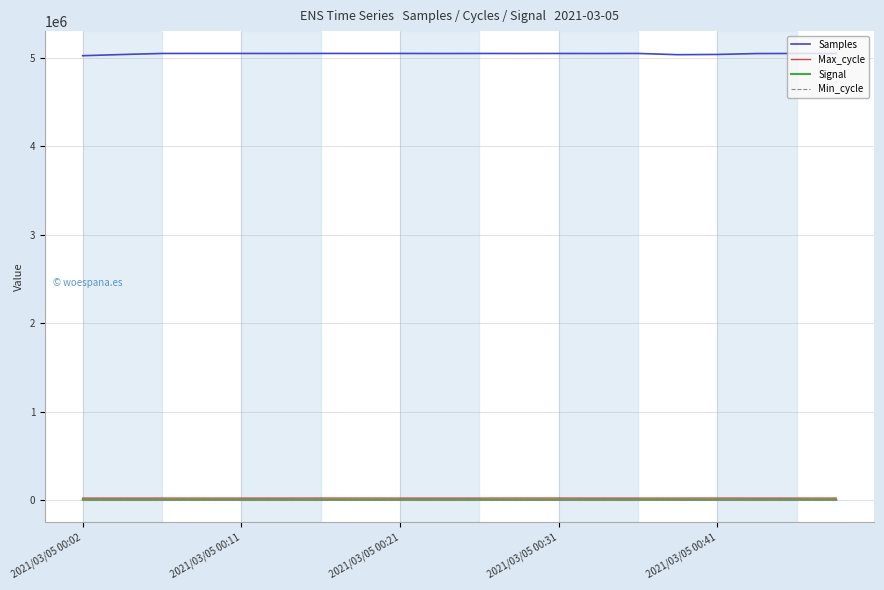

Which series has the widest spread of values?

Samples